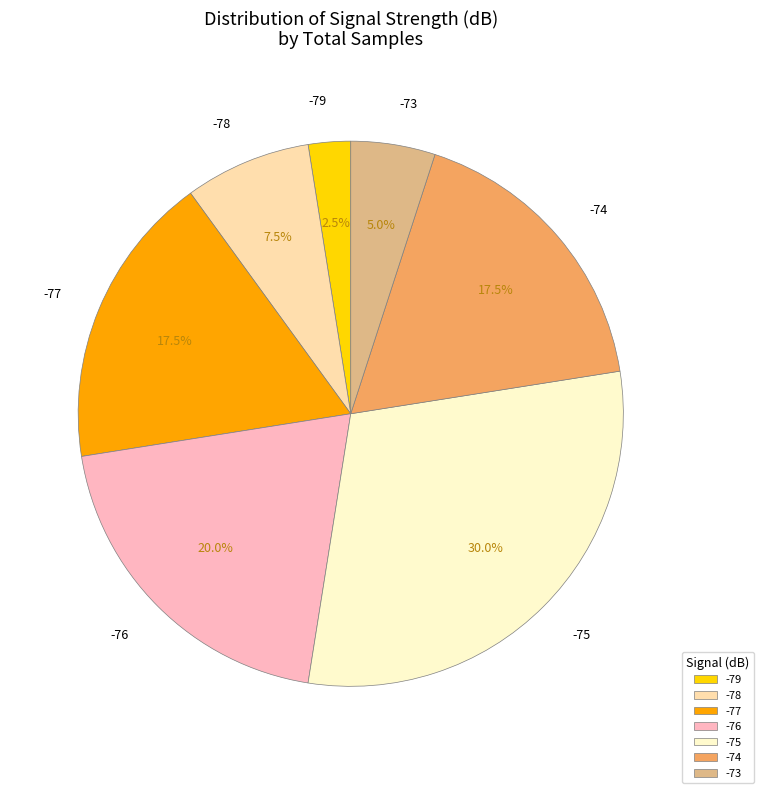

Count the number of slices in the pie.

7